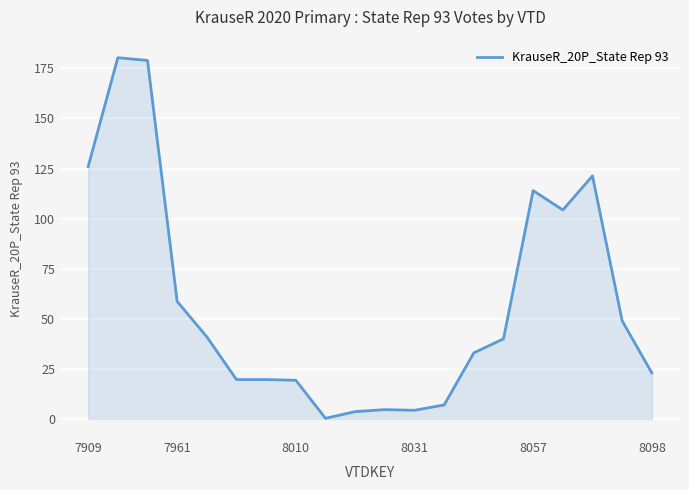

What is the difference between the maximum and minimum values?

180.0